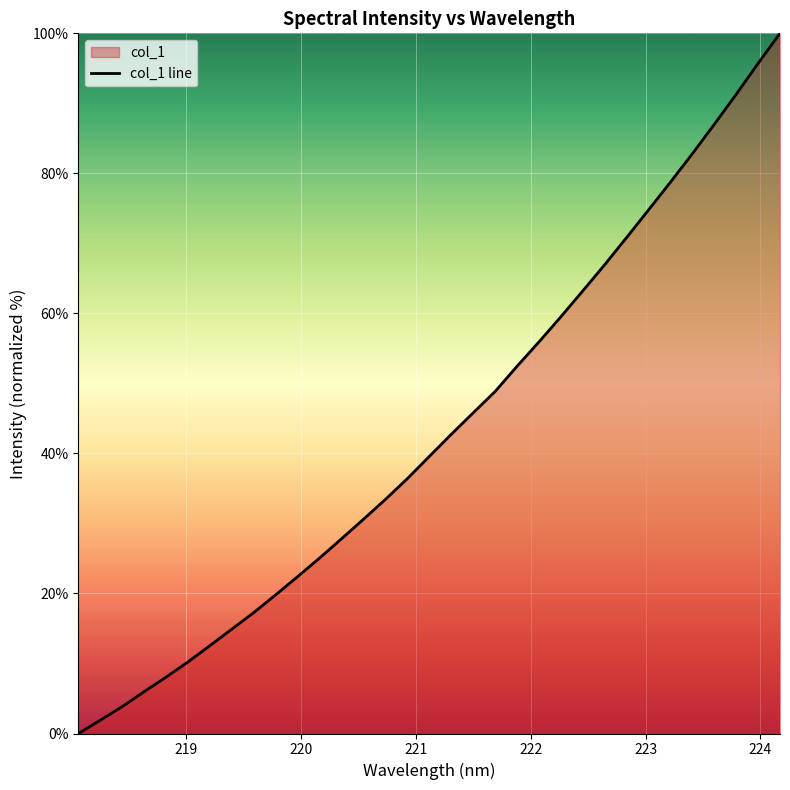

What is the maximum value shown in the chart?

100.0